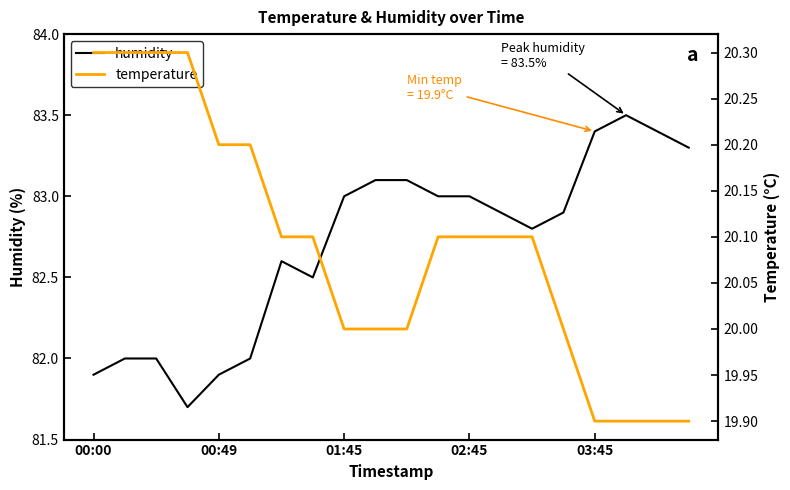

The humidity series shows 83.4 at 03:45. True or false?

True